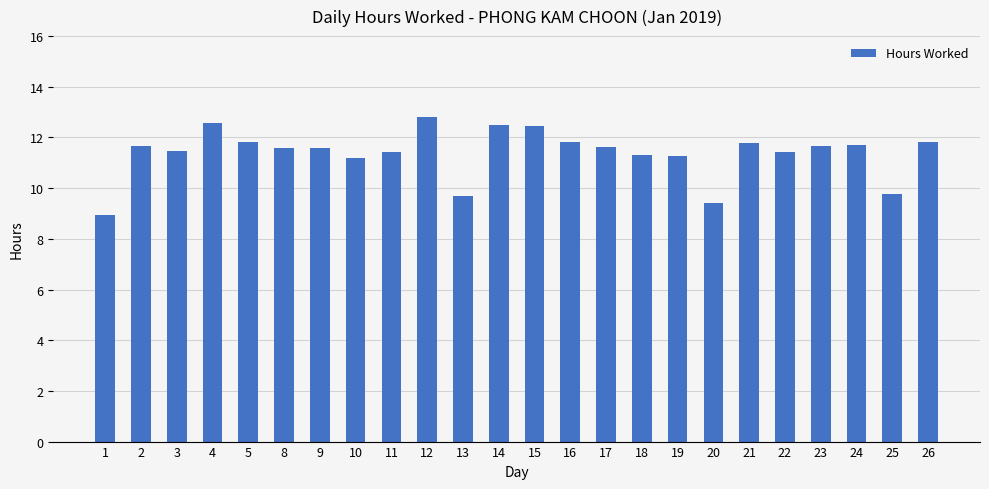

What is the difference between the second highest and minimum values?

3.6